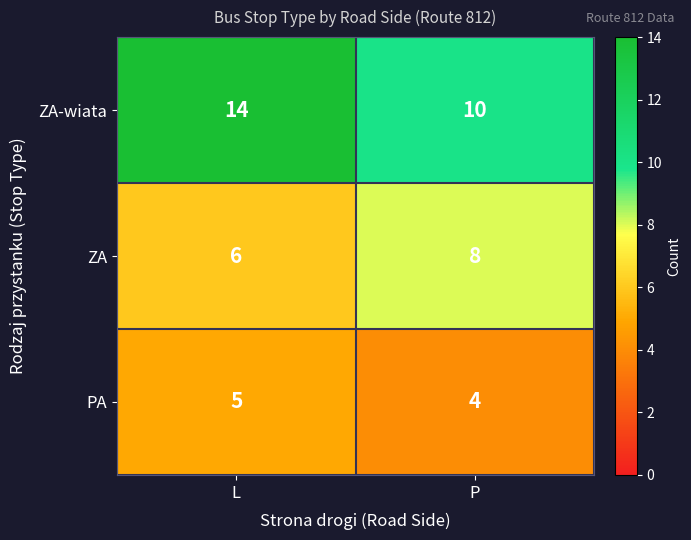

List the series in order of their overall mean, highest first.

ZA-wiata, ZA, PA